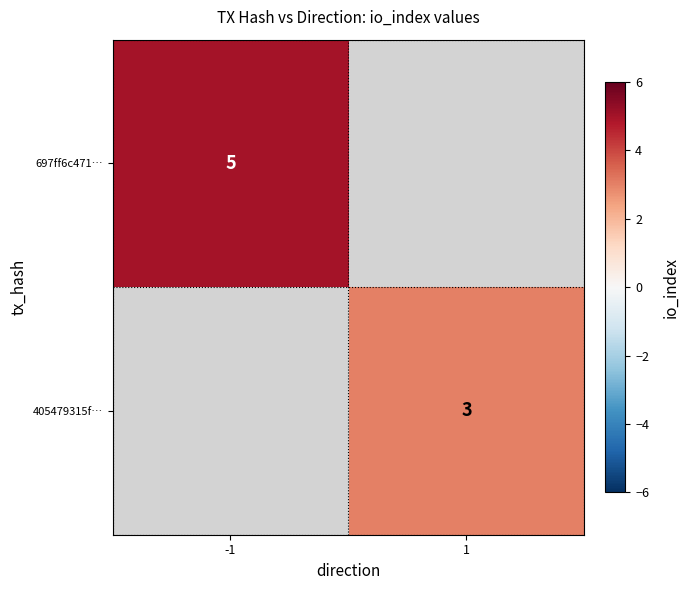

Is it true that 697ff6c471… equals 5 at -1?

True